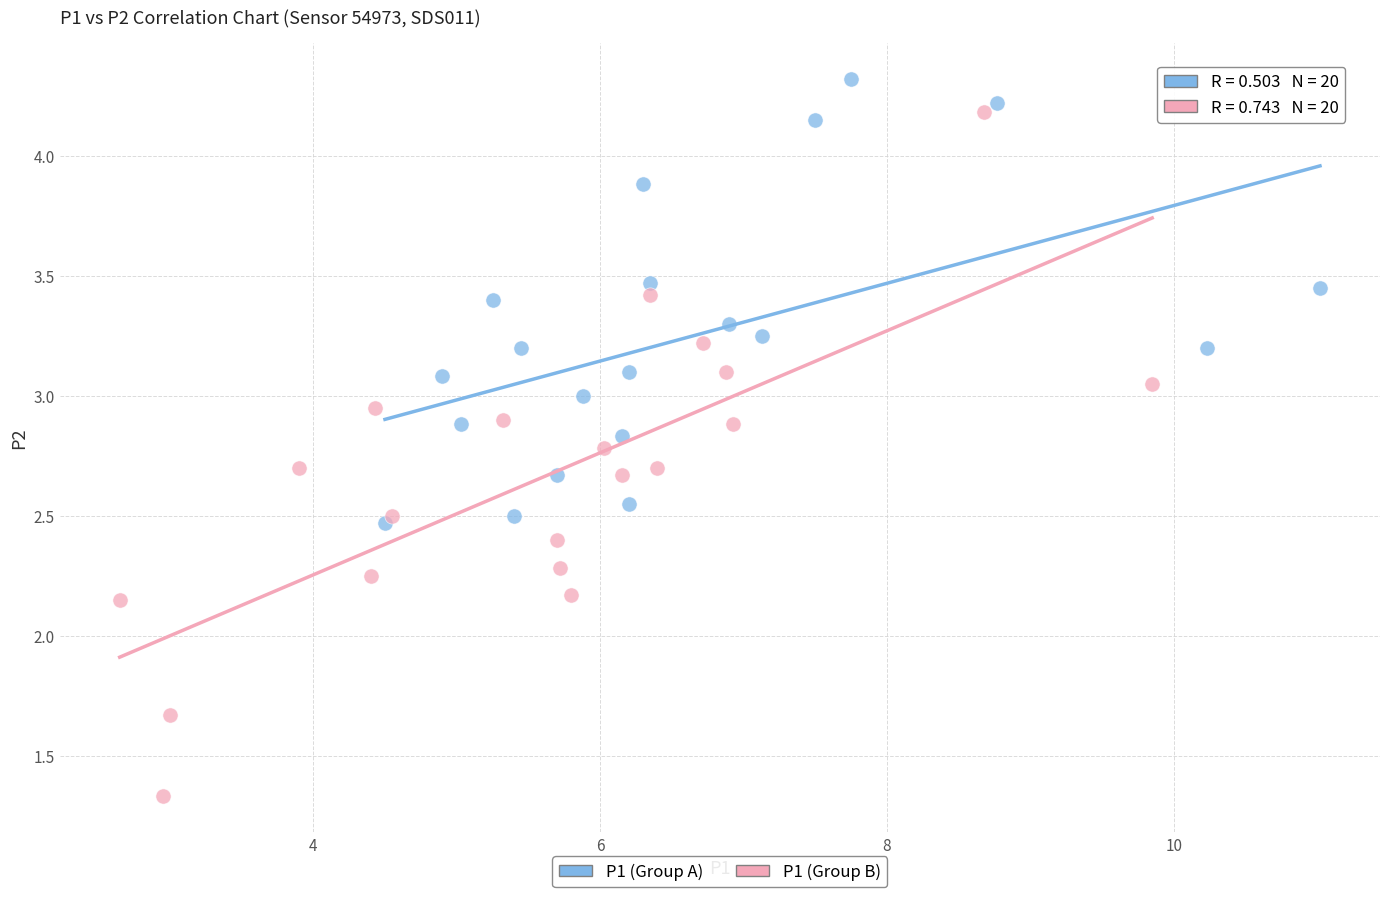

Which series has the largest Y range (max minus min)?

P1 (Group B)